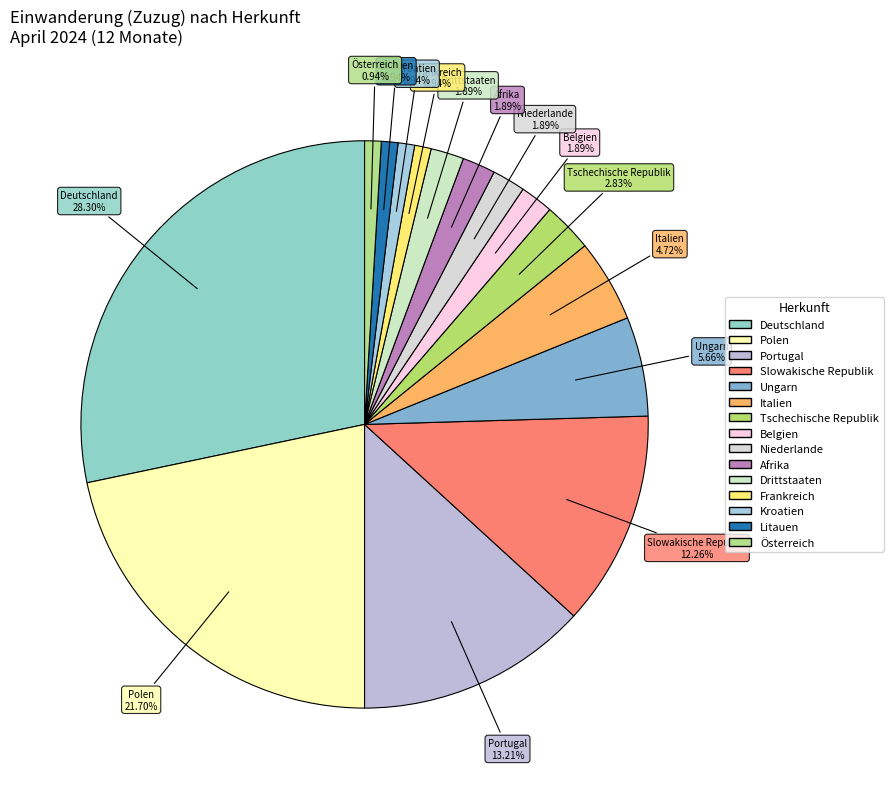

What is the change in value from Deutschland to Polen?

-7